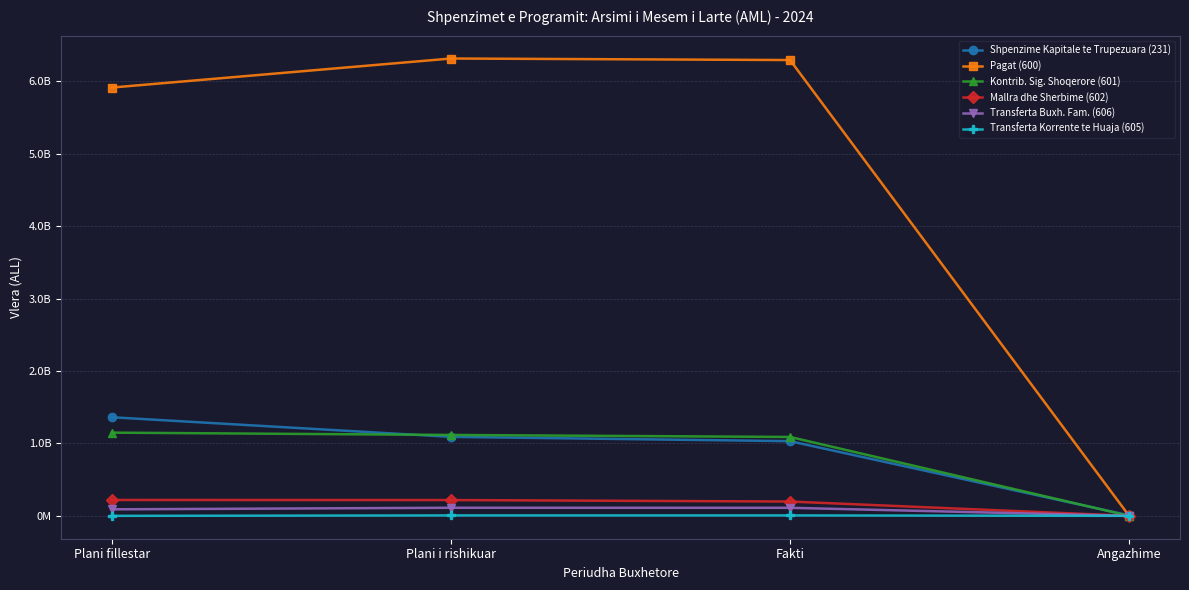

Which series has the widest spread of values?

Pagat (600)